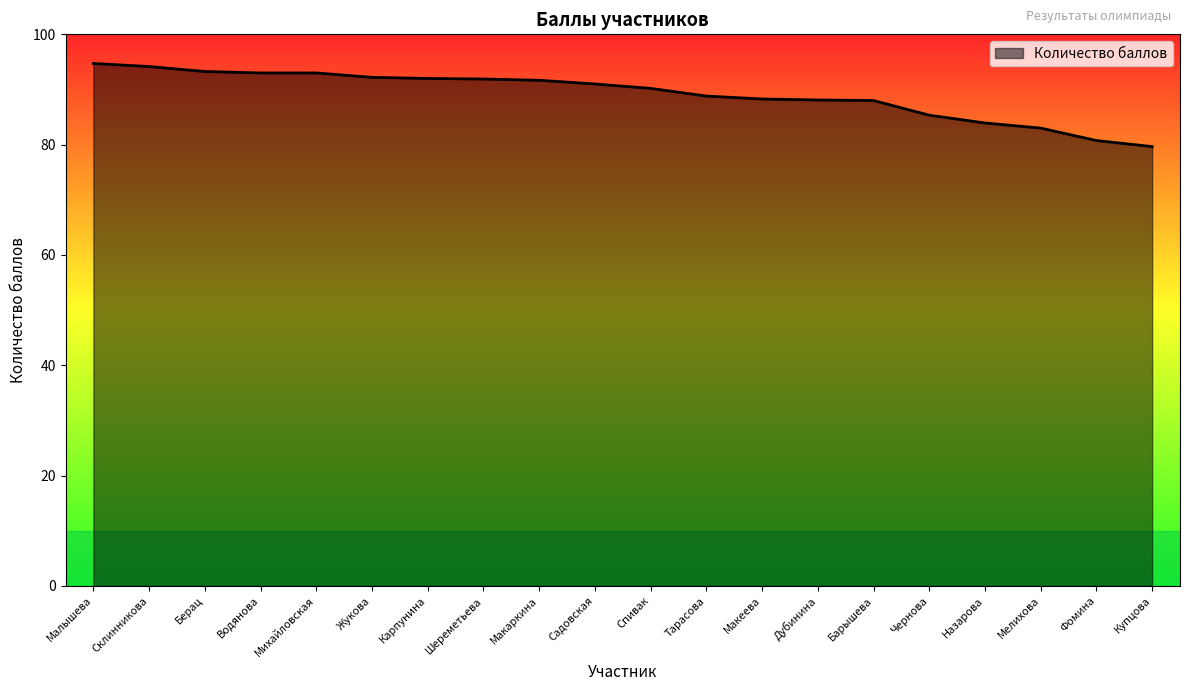

What is the smallest value displayed?

79.7